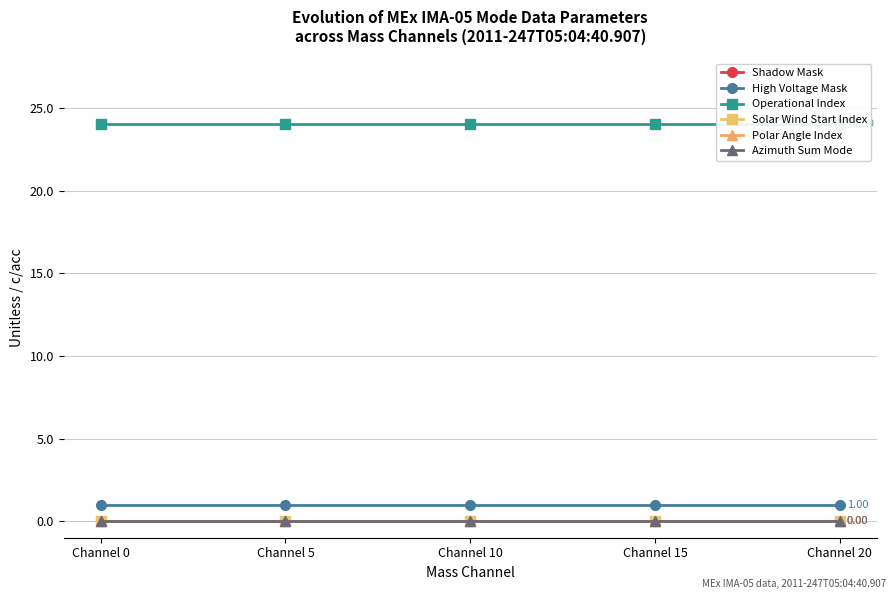

Which series has the largest range (max minus min)?

Shadow Mask